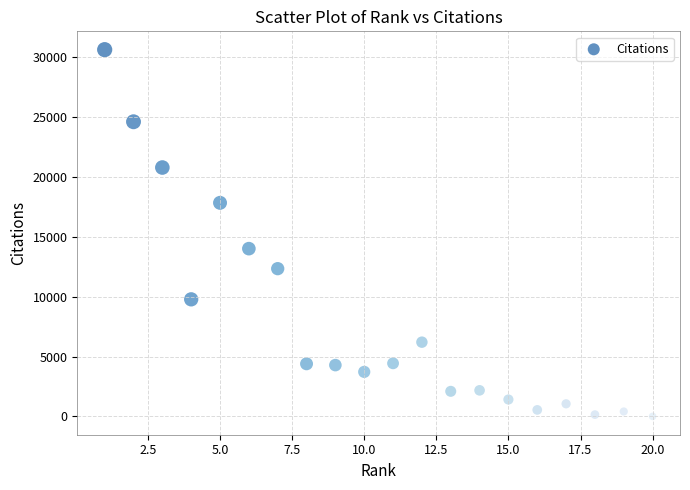

What Y value in the scatter plot is closest to 15326?

14021